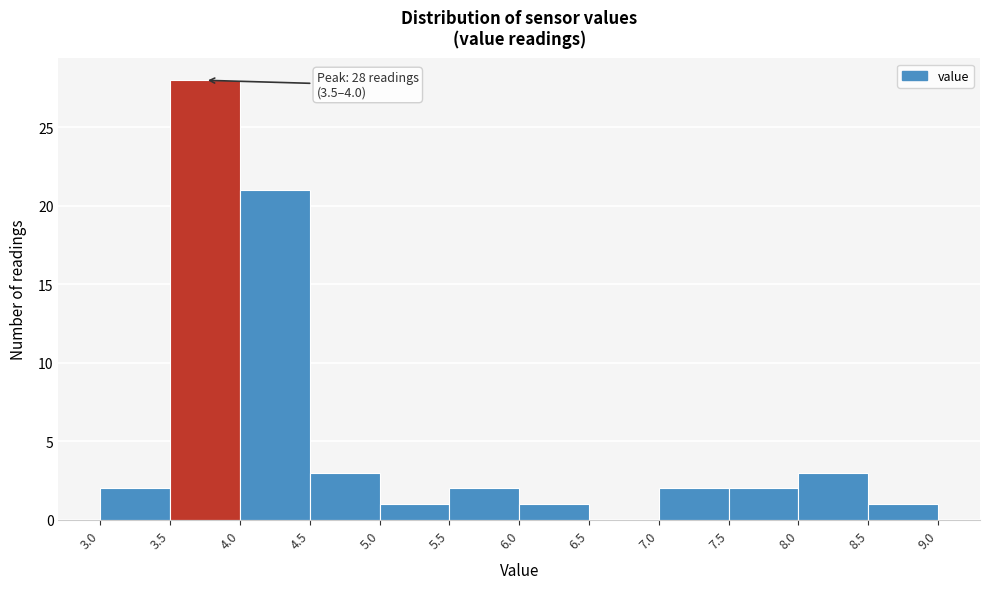

Over which range of the x-axis is the bar tallest?

3.5 to 4.0